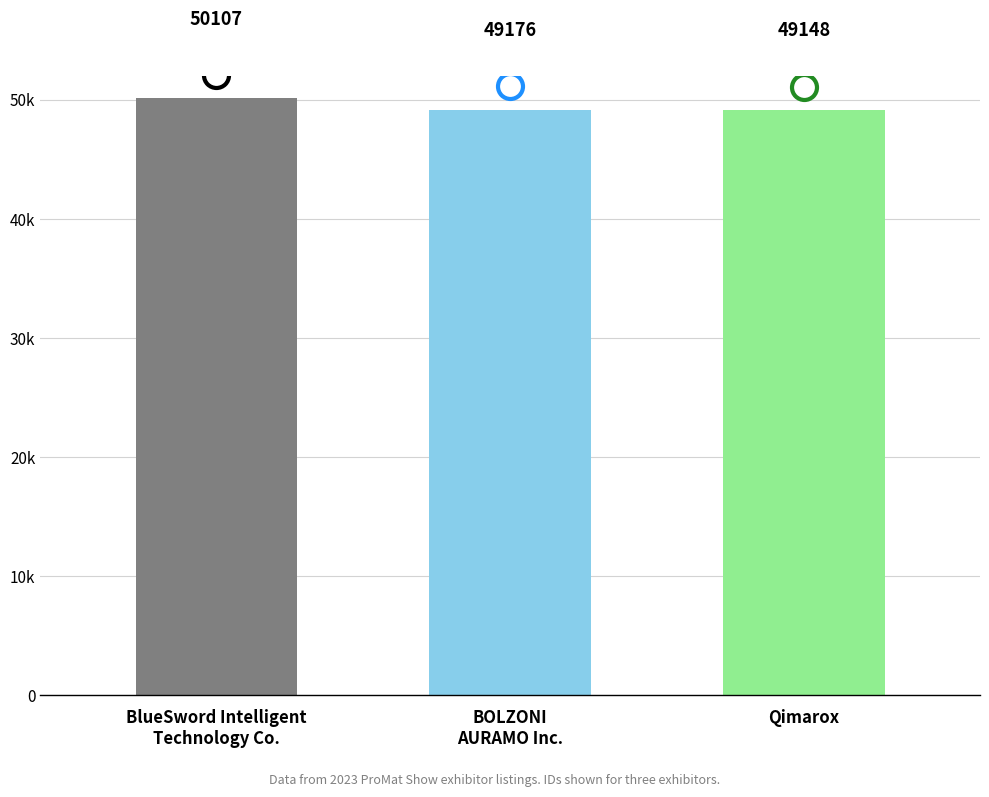

Reading left to right, transcribe all the data shown in this chart.

50107	49176	49148